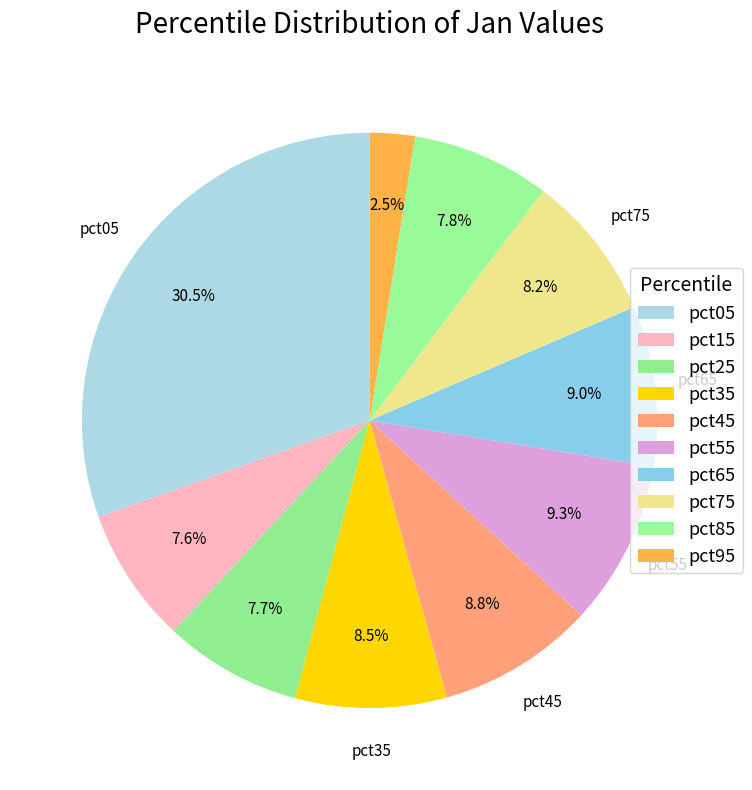

To the nearest percent, what is the difference between the pct75 and pct05 slice percentages?

22%